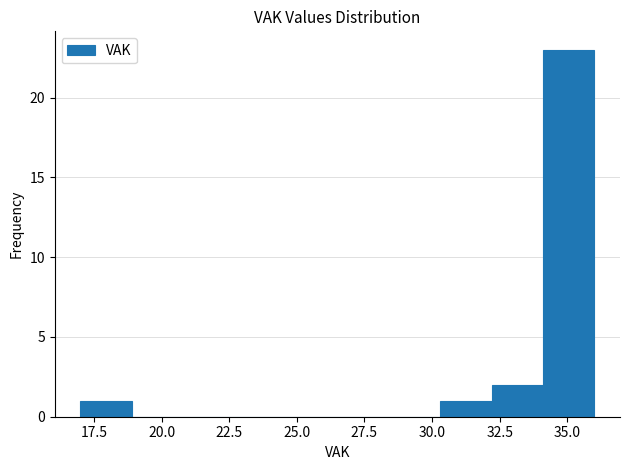

Around what value on the x-axis is the tallest bar? Give the approximate position of its centre, as read against the axis.

35.0